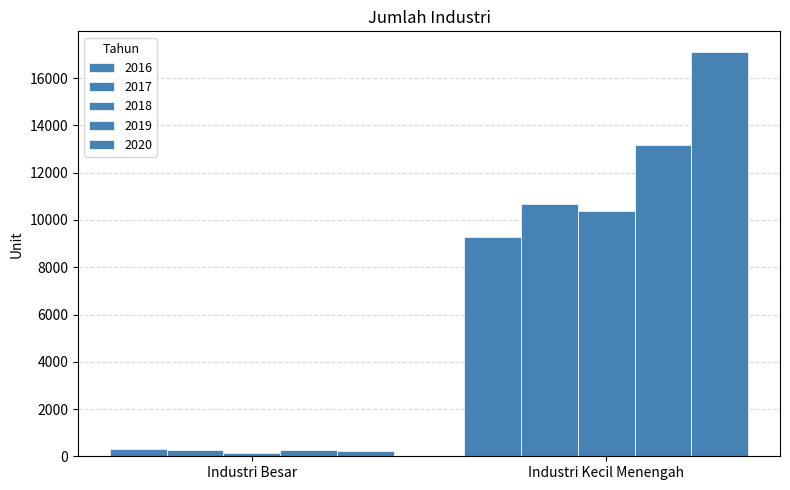

How many values in the 2019 series are below 13194?

1